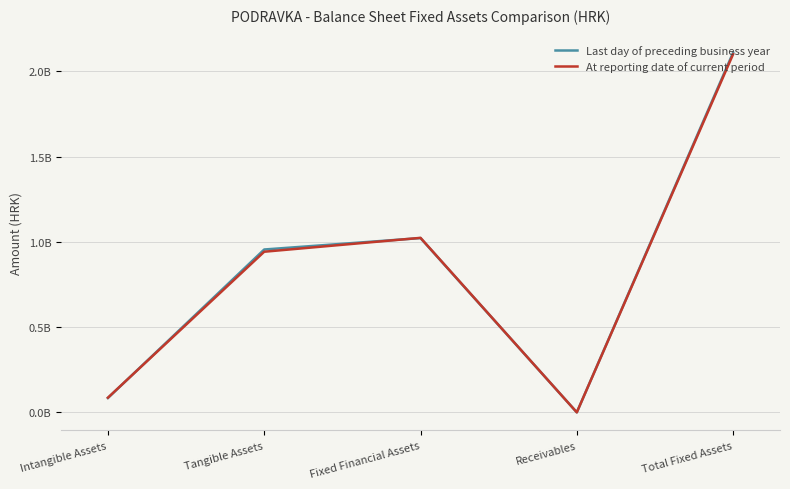

True or false: At reporting date of current period and Last day of preceding business year intersect in this chart.

True